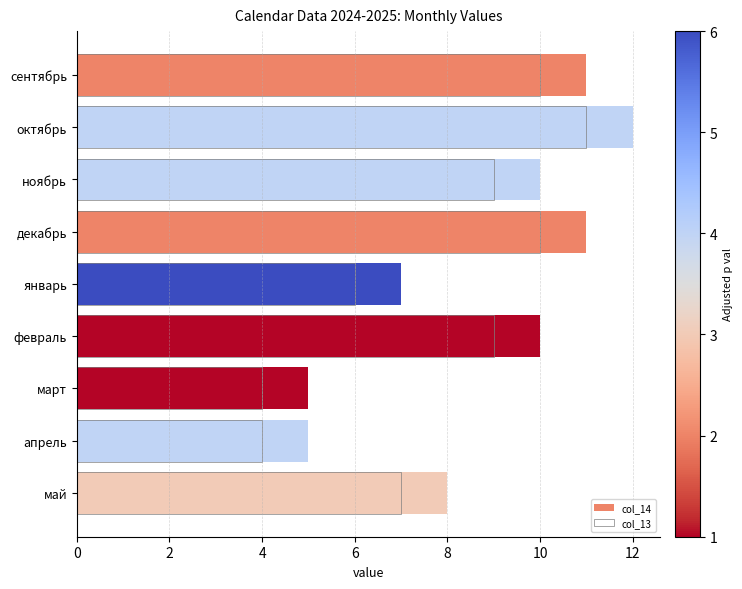

Does the chart contain stacked bars?

No